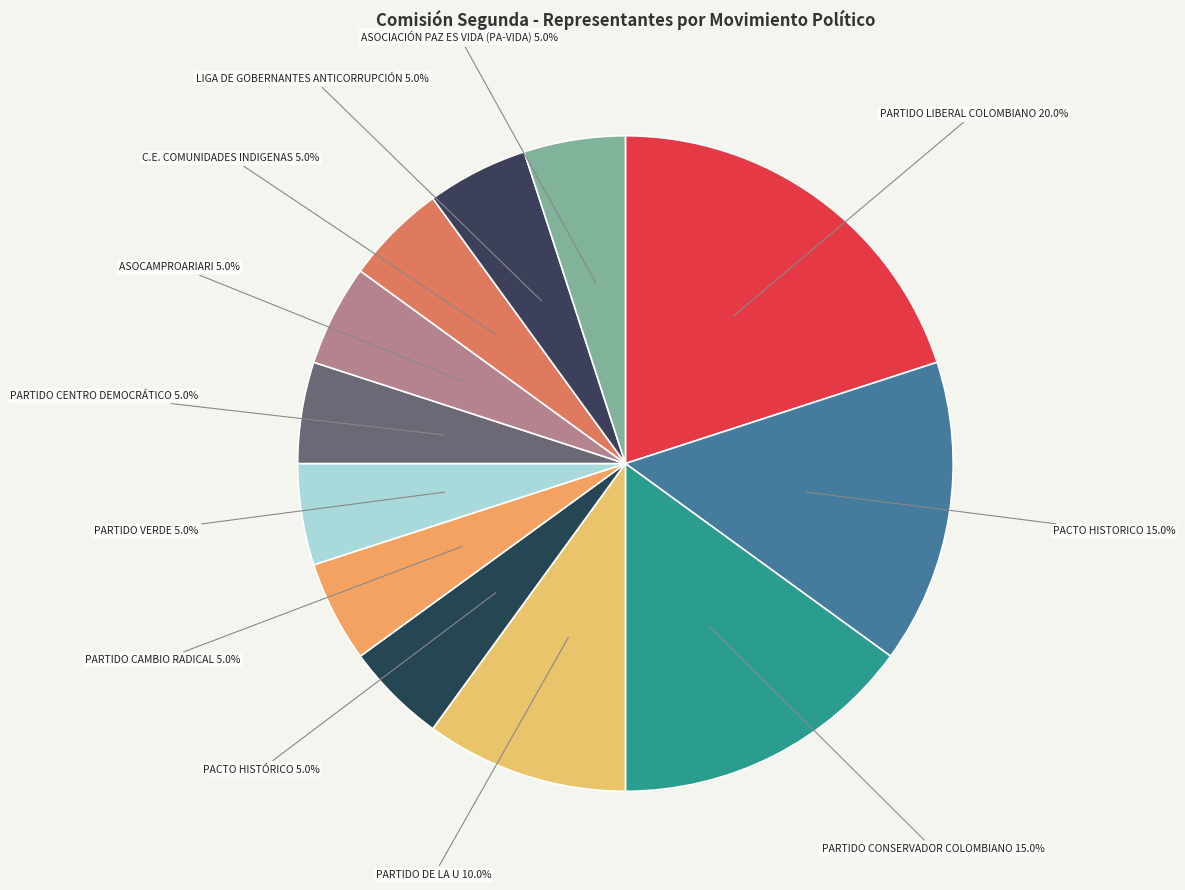

How many slices are in this pie chart?

12